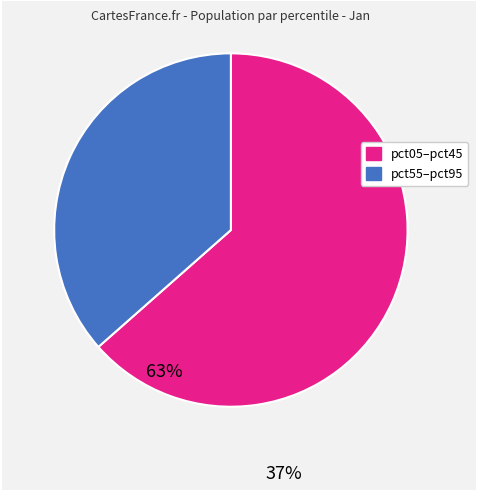

Which slice is the largest?

pct05